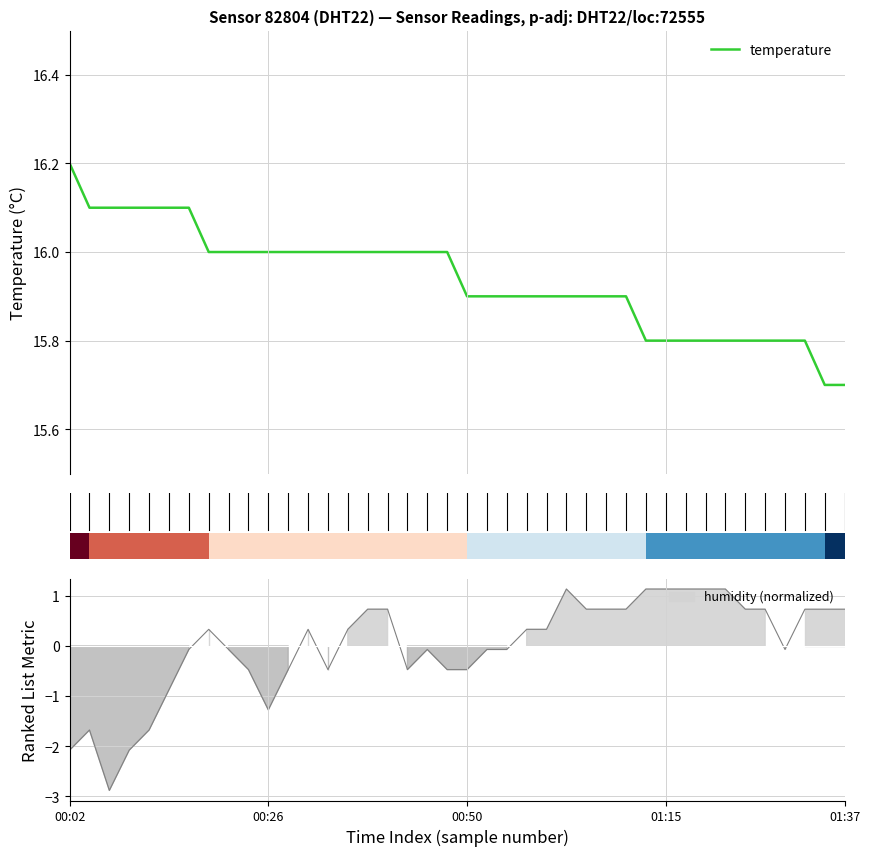

What is the ratio of the value at 22 to the value at 01:15?

1.0